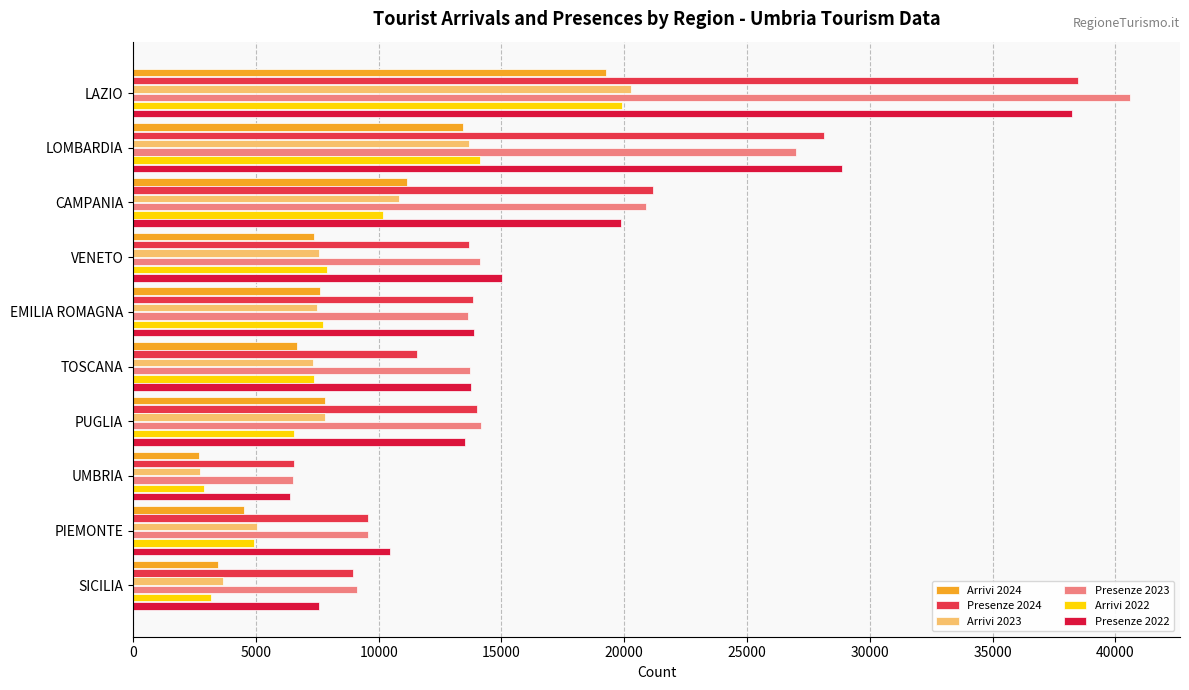

What are all the series names shown in the legend?

Arrivi 2024, Presenze 2024, Arrivi 2023, Presenze 2023, Arrivi 2022, Presenze 2022